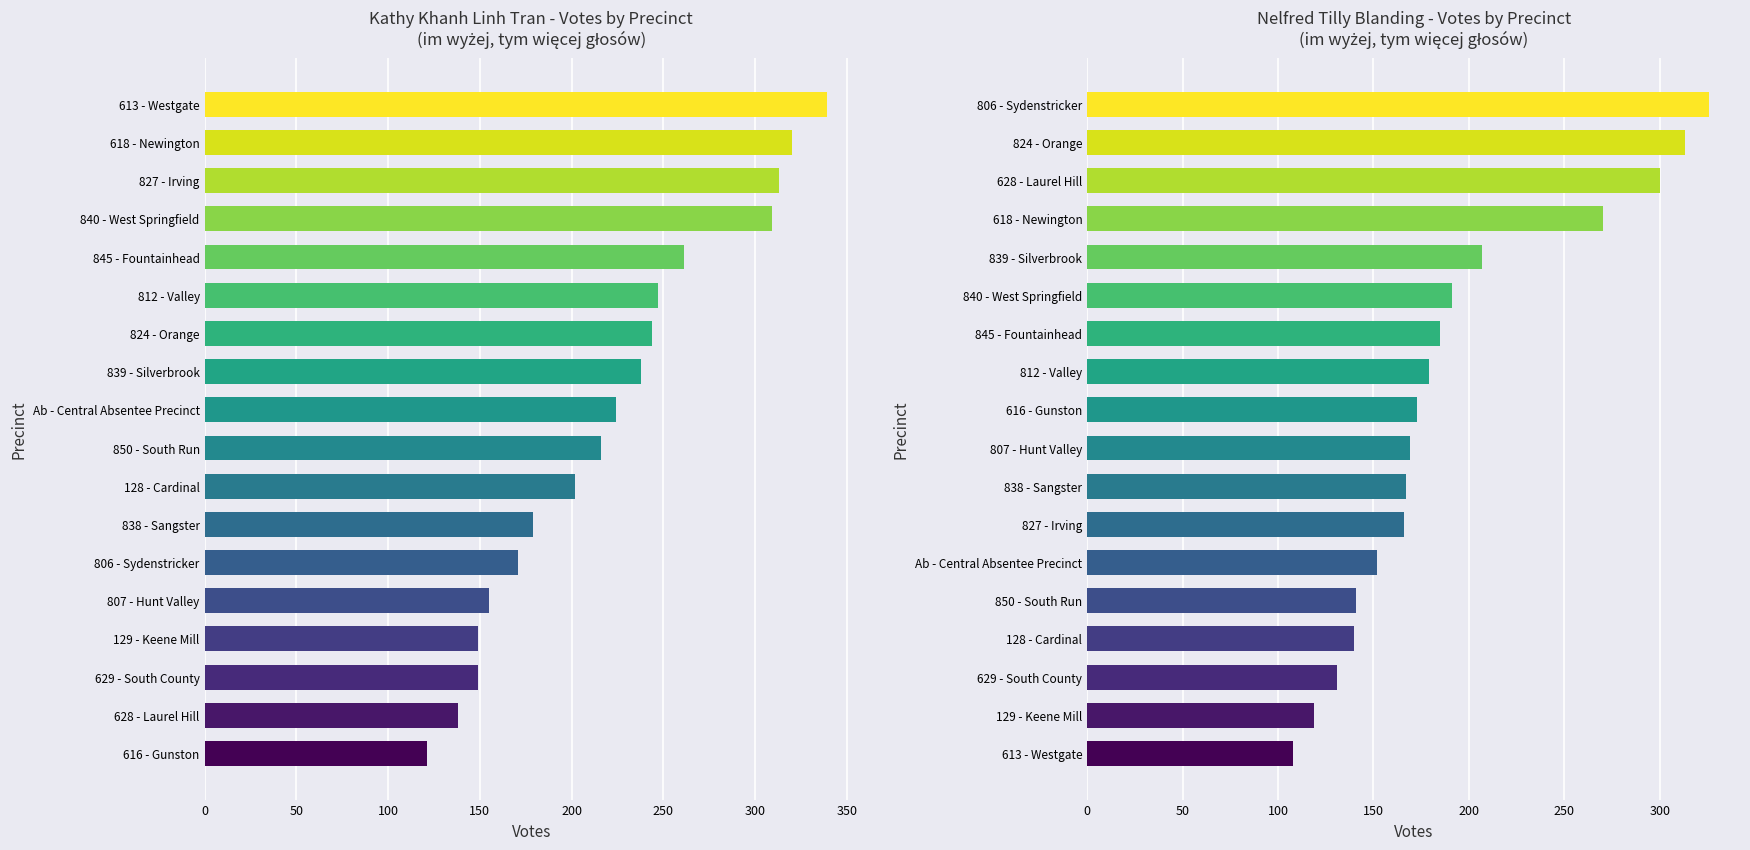

Reading right to left, extract all data points from this chart.

Kathy Khanh Linh Tran: 339	320	313	309	261	247	244	238	224	216	202	179	171	155	149	149	138	121
Nelfred Tilly Blanding: 326	313	300	270	207	191	185	179	173	169	167	166	152	141	140	131	119	108